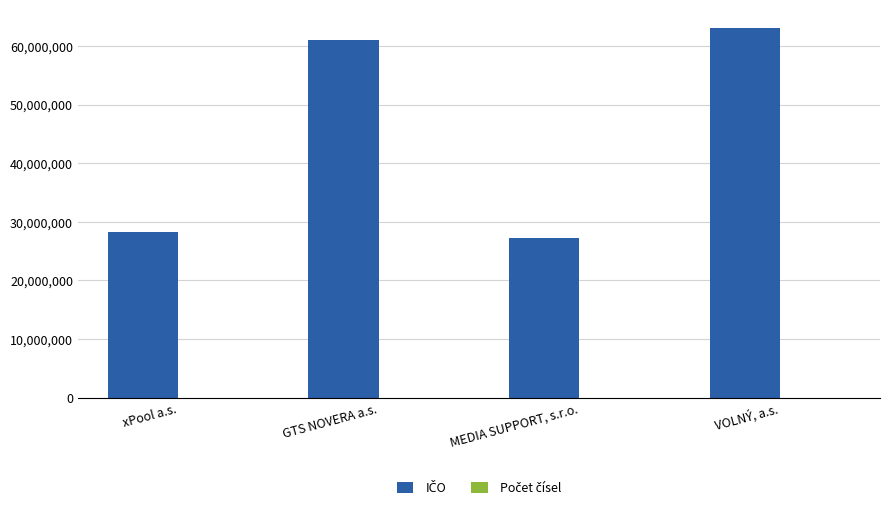

What is the total value across all series at xPool a.s.?

28233672